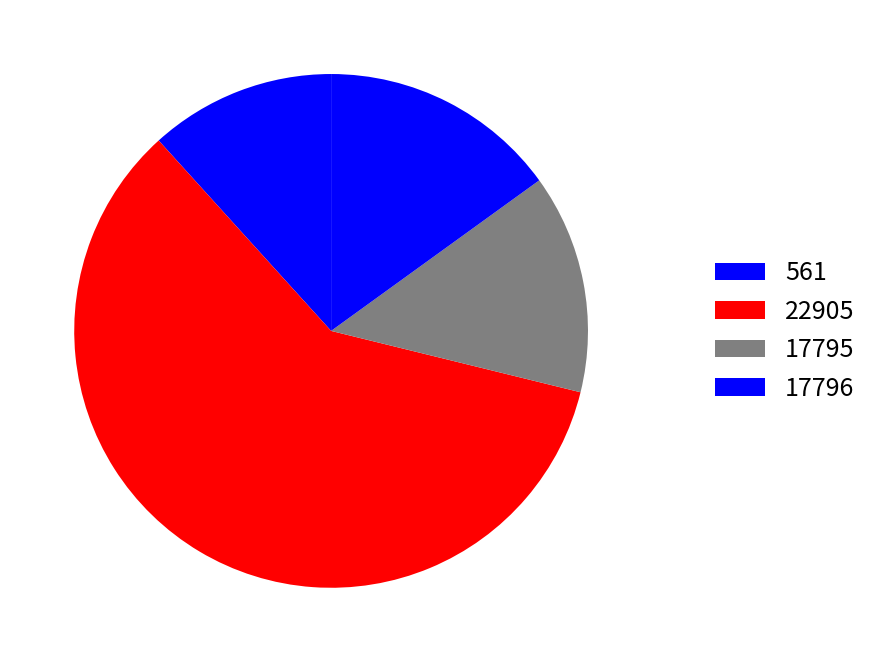

The 17796 slice represents 15% of the pie. True or false?

True